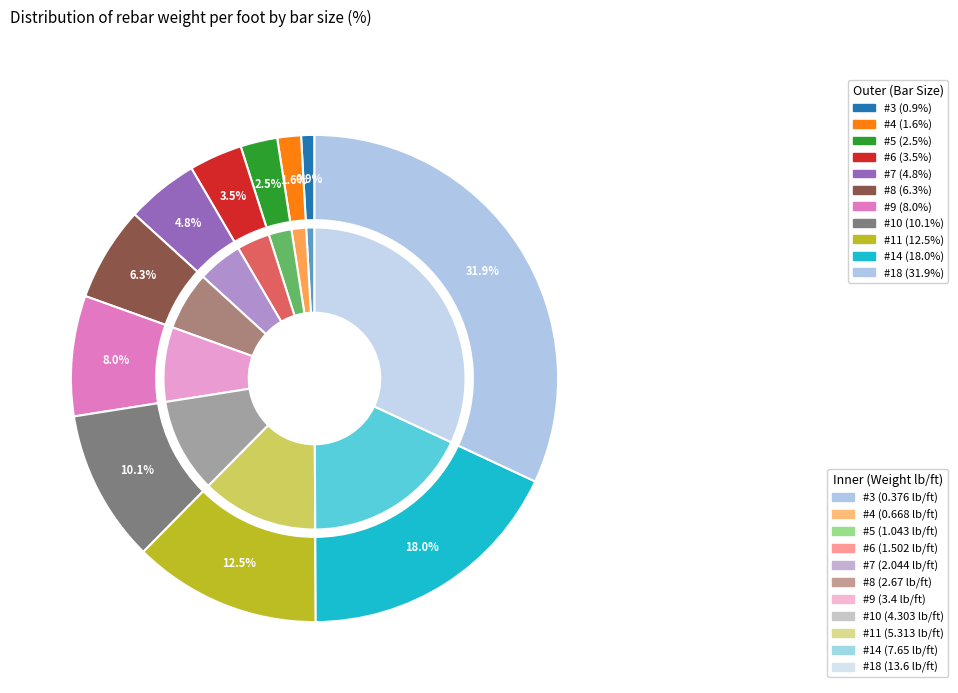

Count the number of slices in the pie.

11